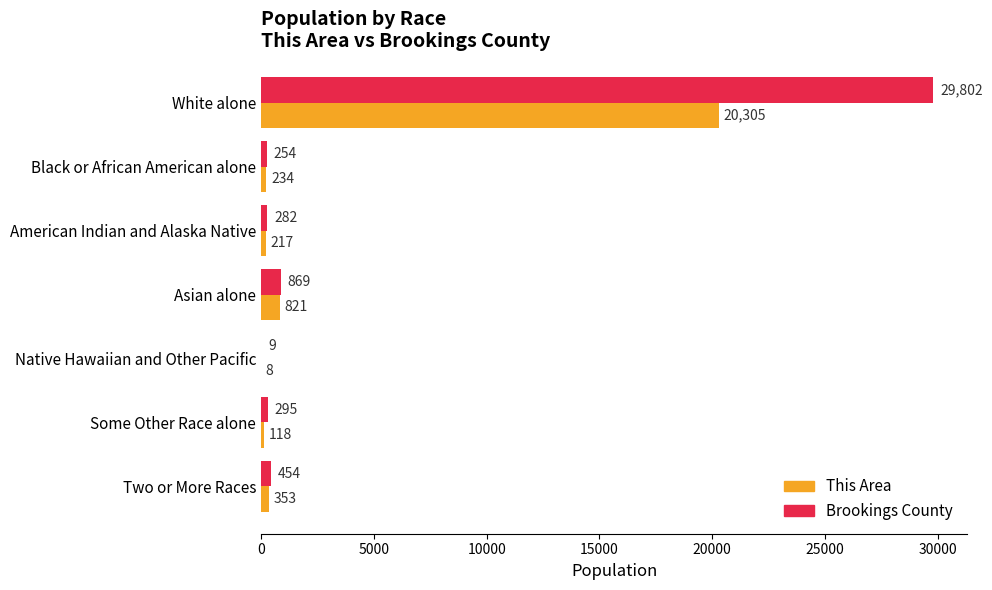

What is the sum of all This Area values?

22056